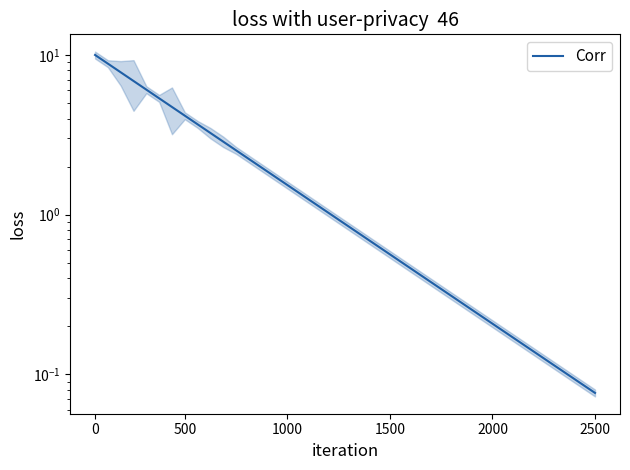

How many categories are shown in the chart?

40